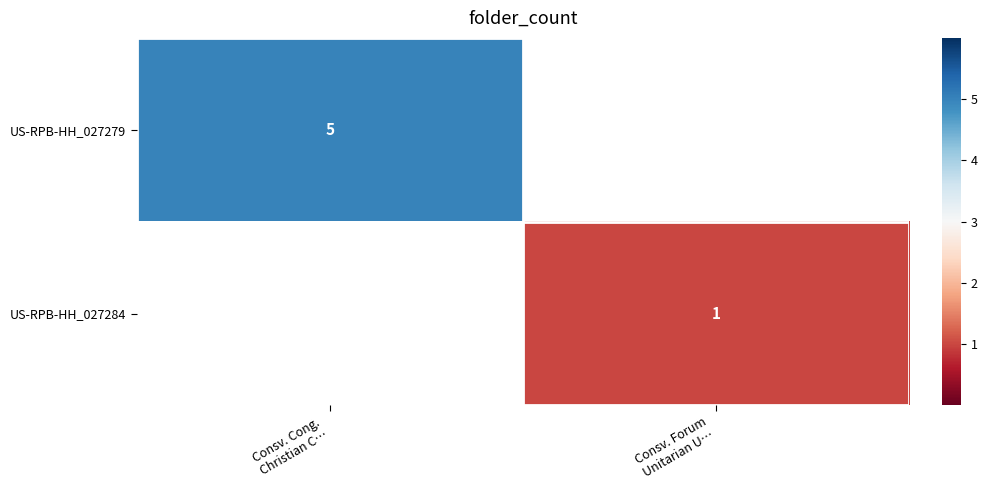

List the series in order of their peak value, highest first.

US-RPB-HH_027279, US-RPB-HH_027284